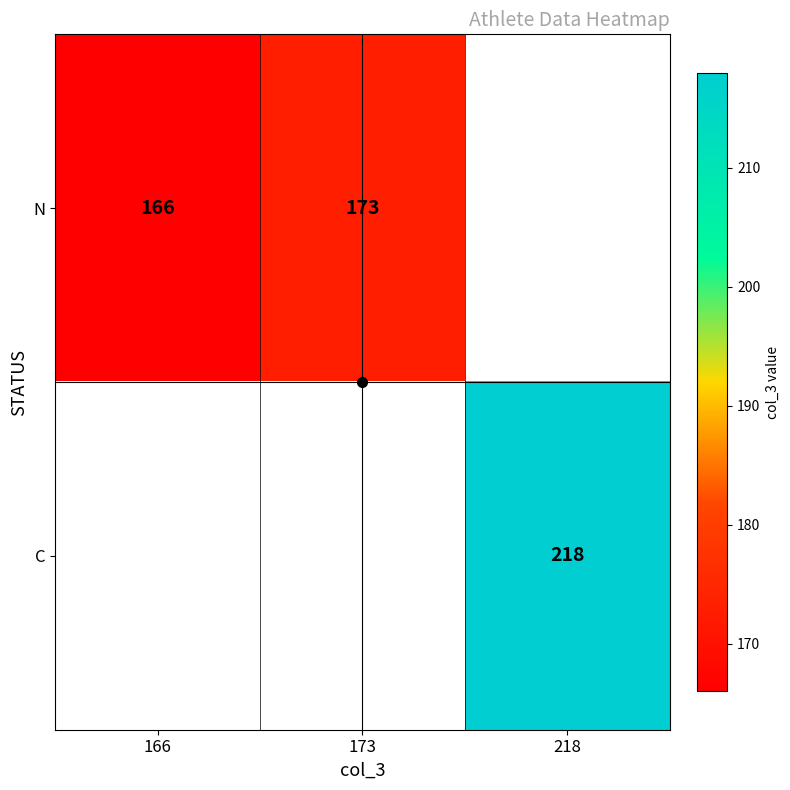

Which series has the largest range (max minus min)?

N